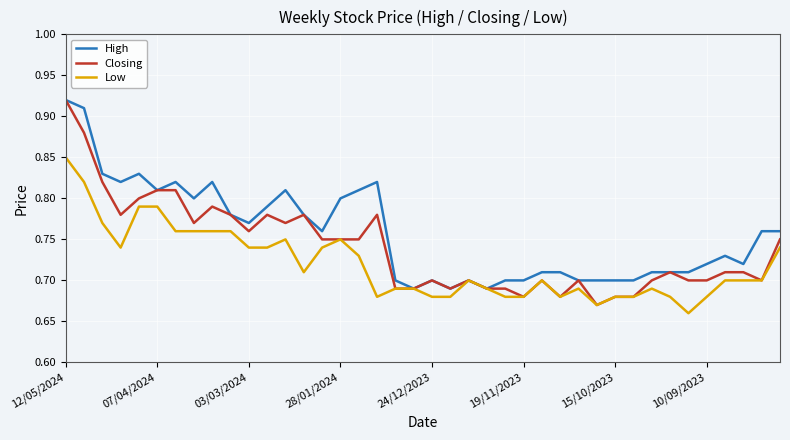

True or false: High has more than 2 points higher than both neighbors.

True